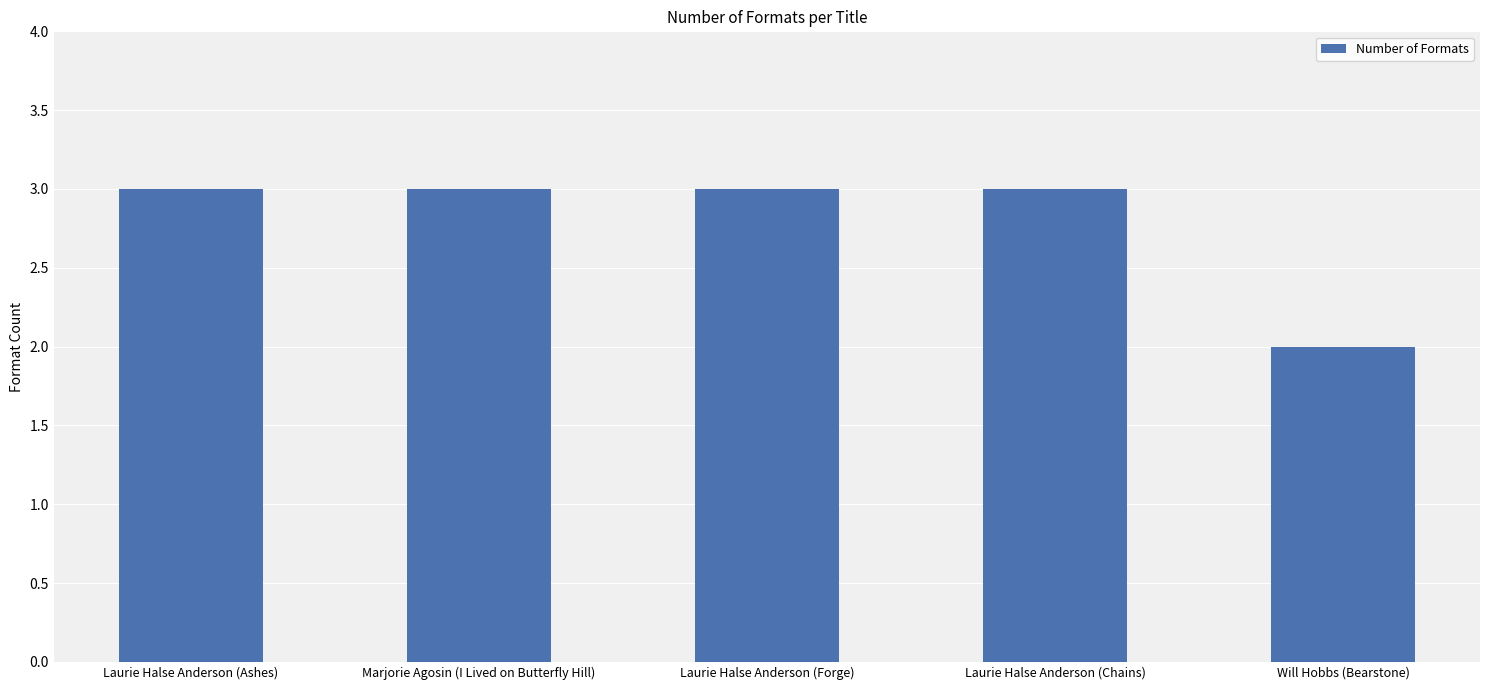

What is the maximum value shown in the chart?

3